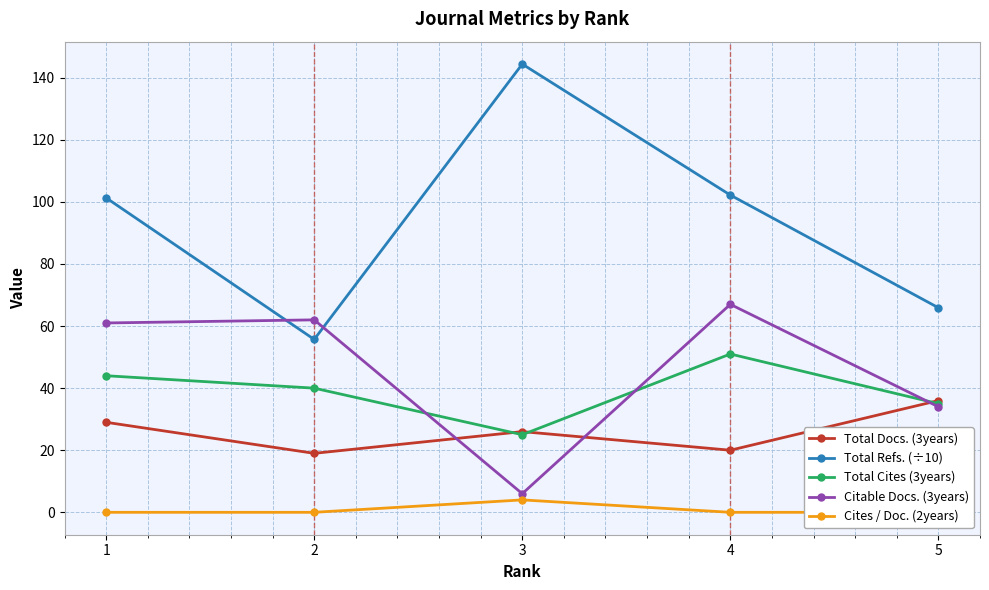

After their last crossing, which series has the higher values: Total Docs. (3years) or Citable Docs. (3years)?

Total Docs. (3years)